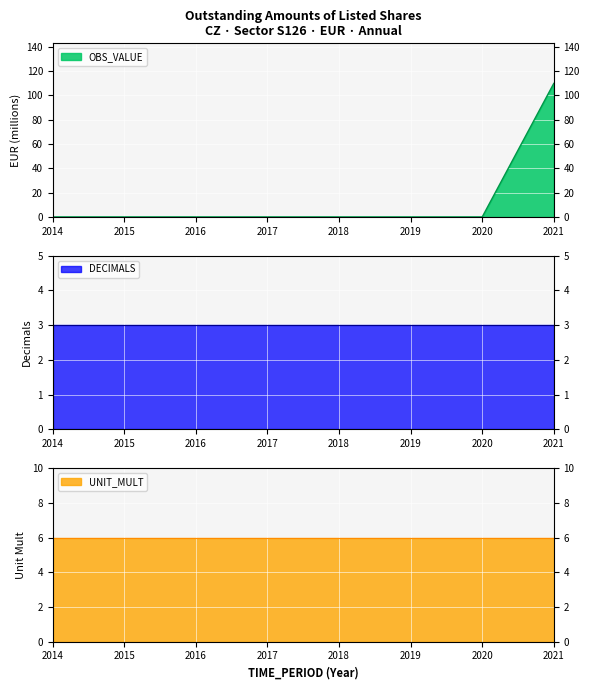

List the labels in order of value, smallest first.

2014, 2015, 2016, 2017, 2018, 2019, 2020, 2021